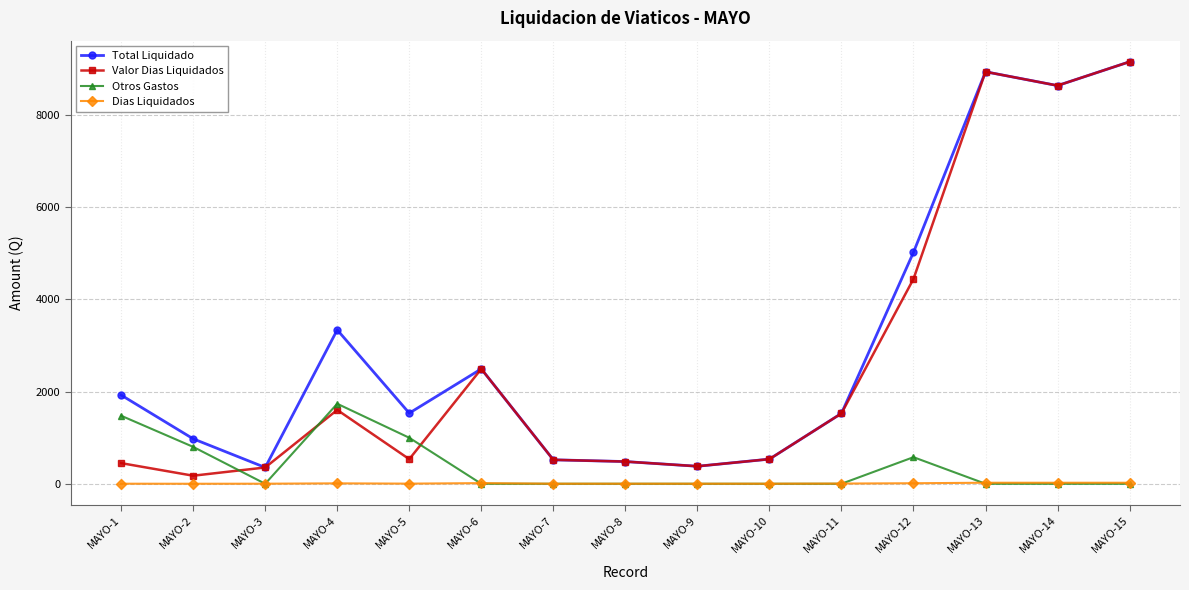

What is the value of the Total Liquidado point at the 7th from the left?

520.0